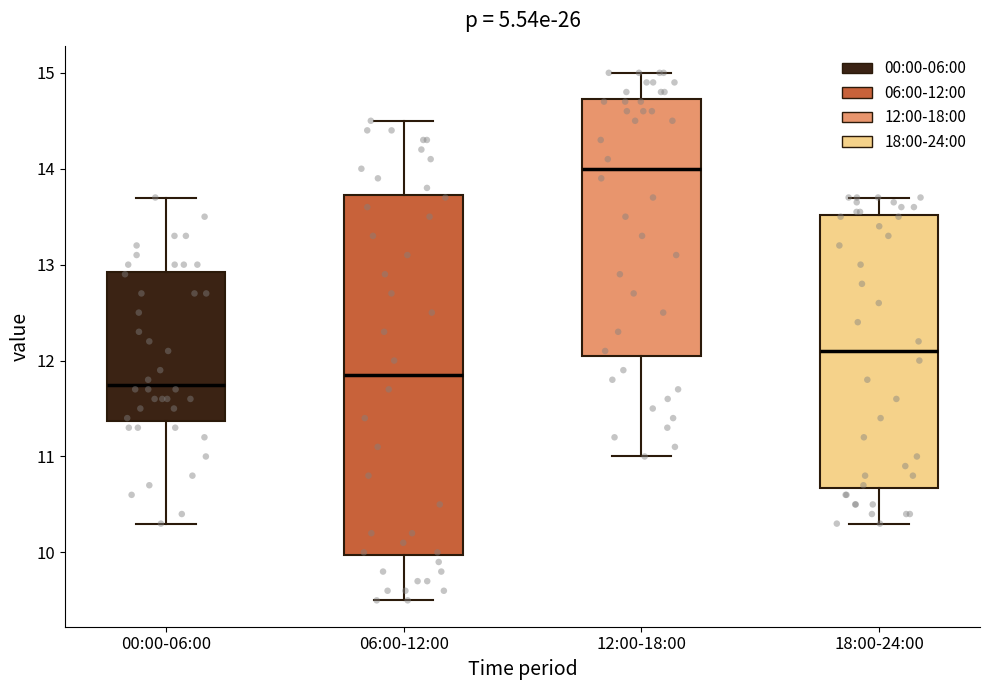

Where is the lower edge of the box for 18:00-24:00 on the y-axis? The values are not printed on the chart, so give them approximately, as read against the axis.

10.7